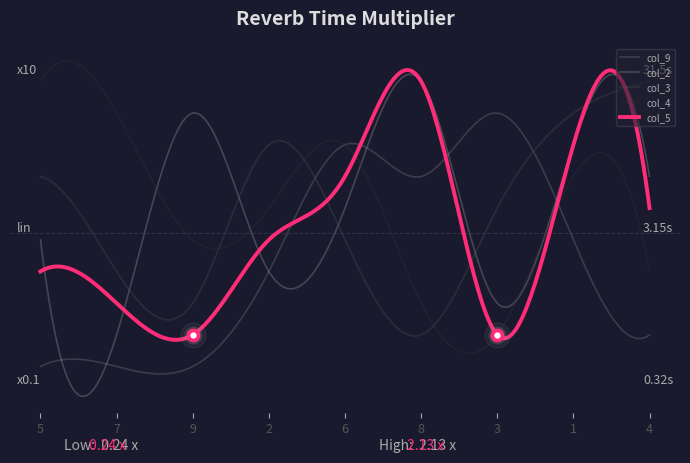

What is the value of the col_2 point at the 7th from the left?

2